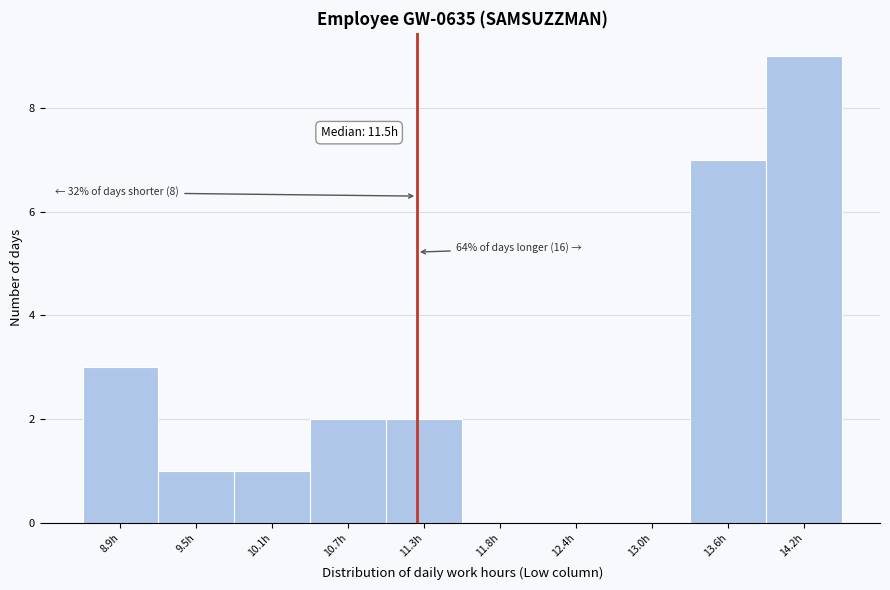

Reading left to right, transcribe all the data shown in this chart.

8.9h=3	9.5h=1	10.1h=1	10.7h=2	11.3h=2	11.8h=0	12.4h=0	13.0h=0	13.6h=7	14.2h=9